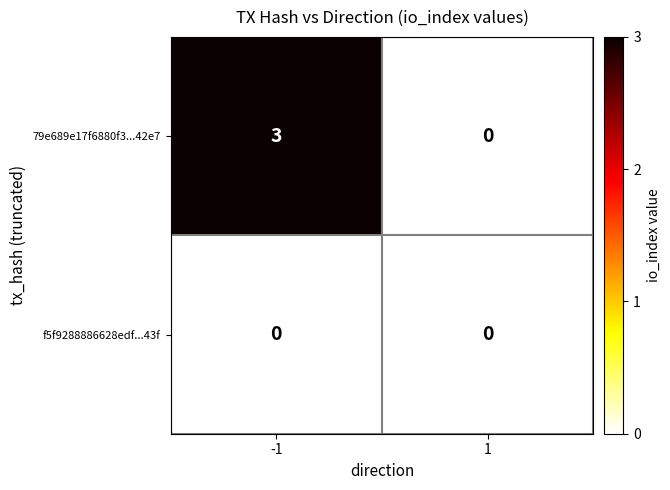

At which category is the sum across all series the highest?

-1